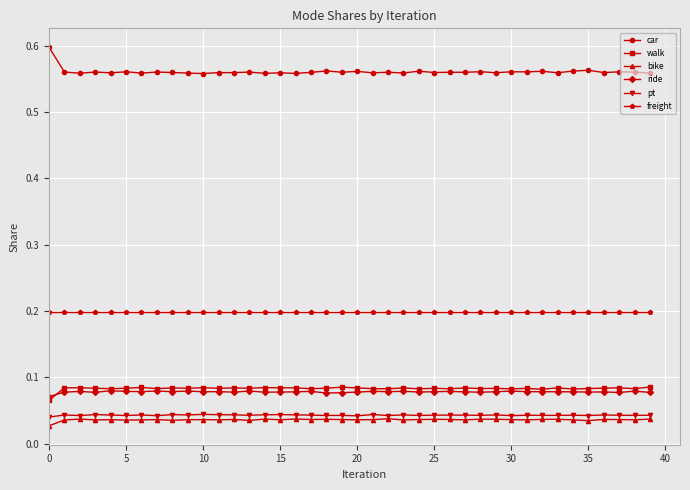

Which series has the largest total across all categories?

car